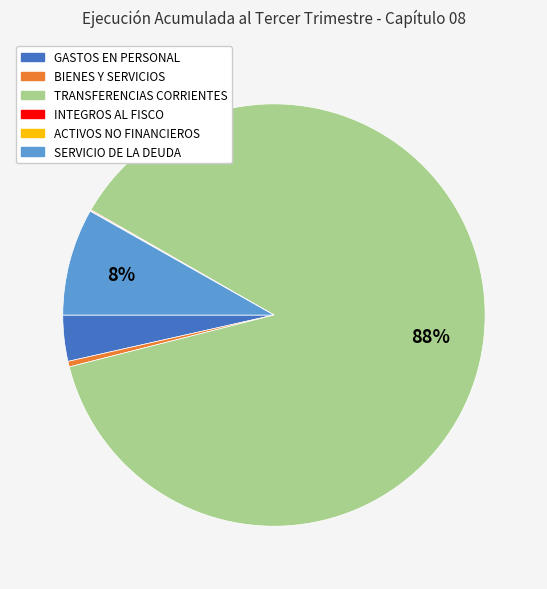

True or false: TRANSFERENCIAS CORRIENTES accounts for 88% of the total.

True